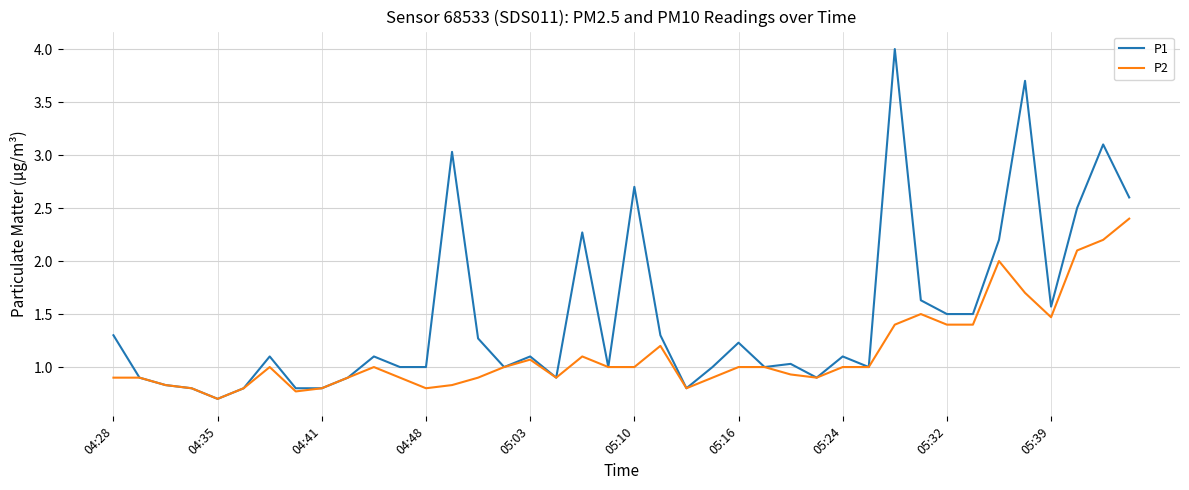

Which series has the largest range (max minus min)?

P1